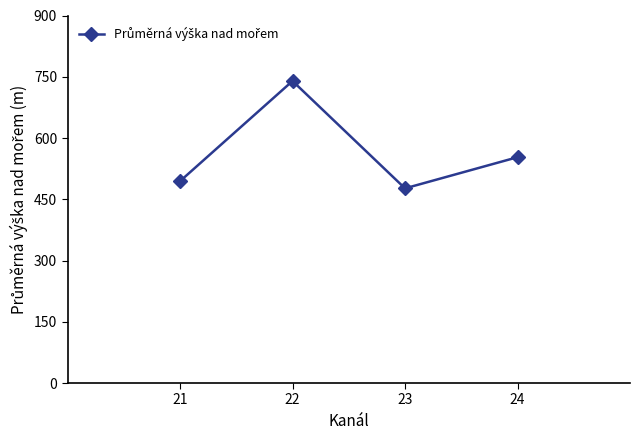

How many data points are less than 553?

2